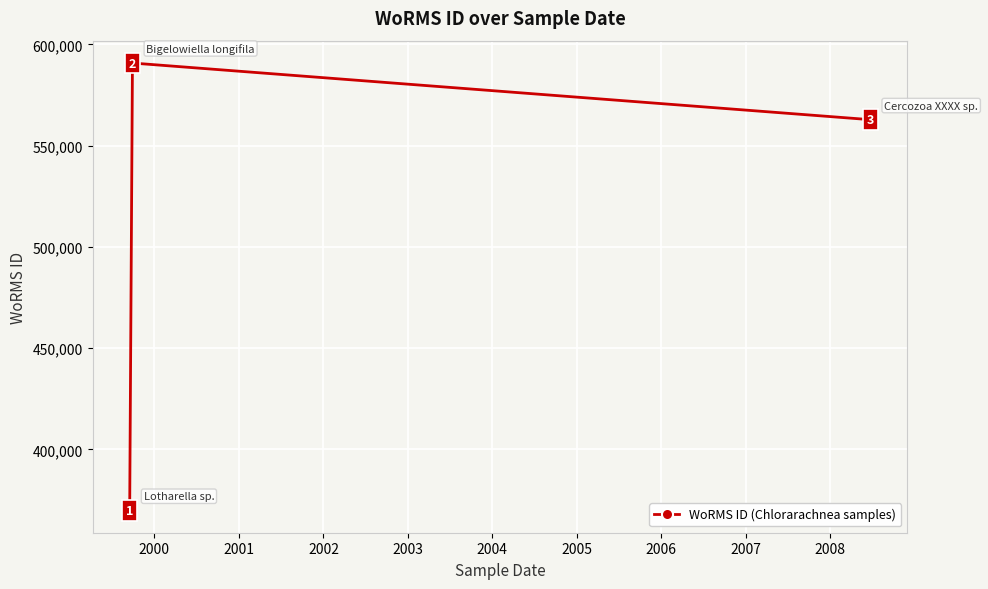

How many data points are less than 562852?

1